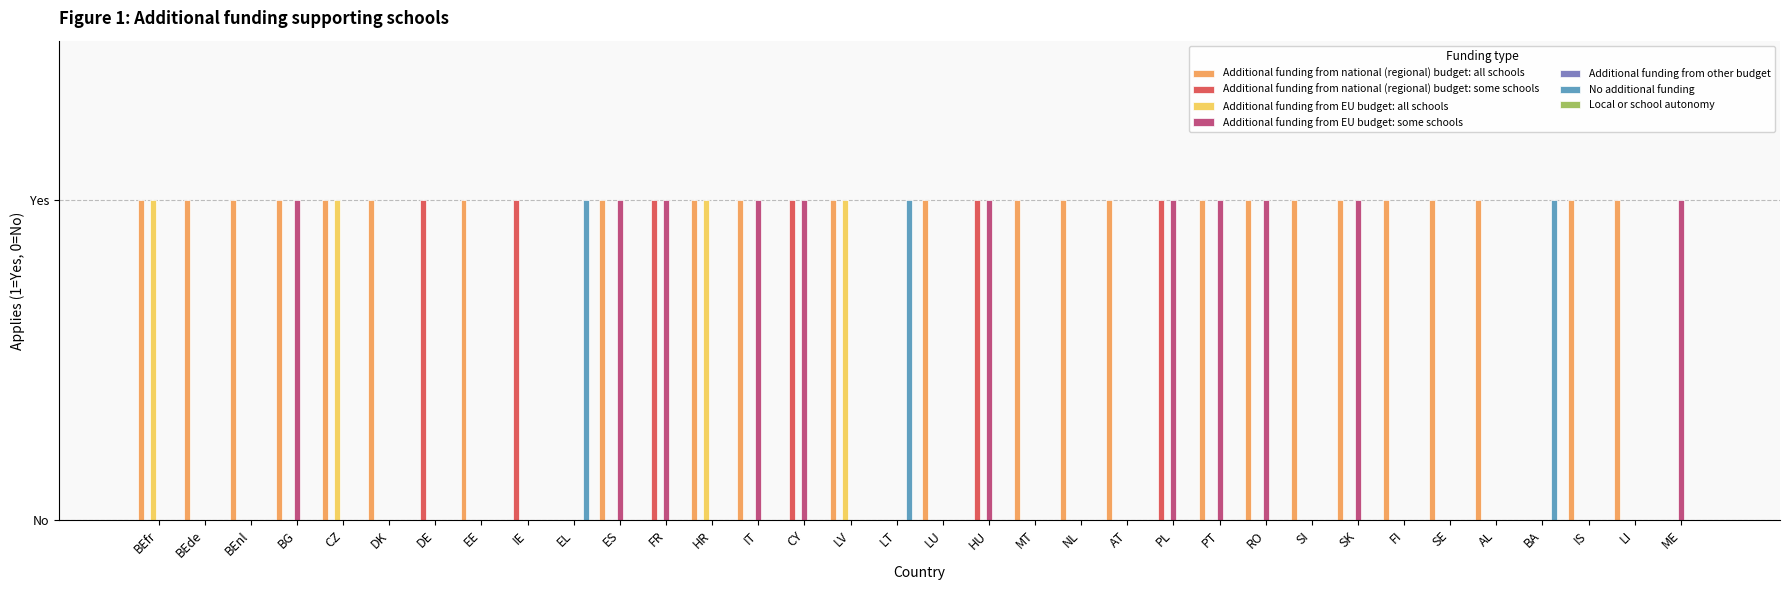

What is the spread (max minus min) of values at LT?

1